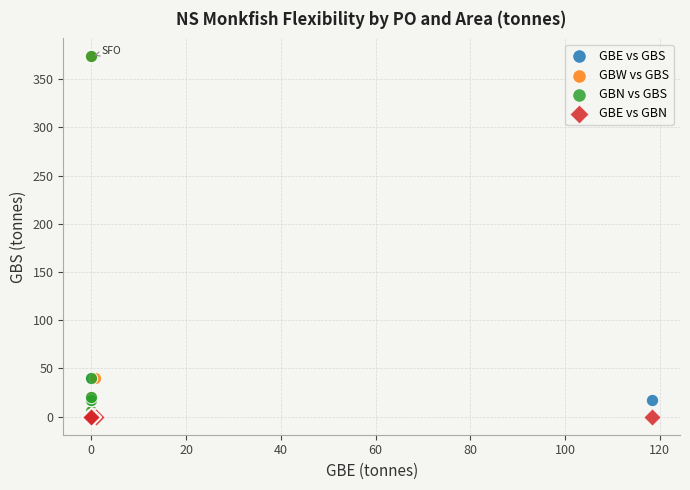

What are all the series names shown in the legend?

GBE vs GBS, GBW vs GBS, GBN vs GBS, GBE vs GBN